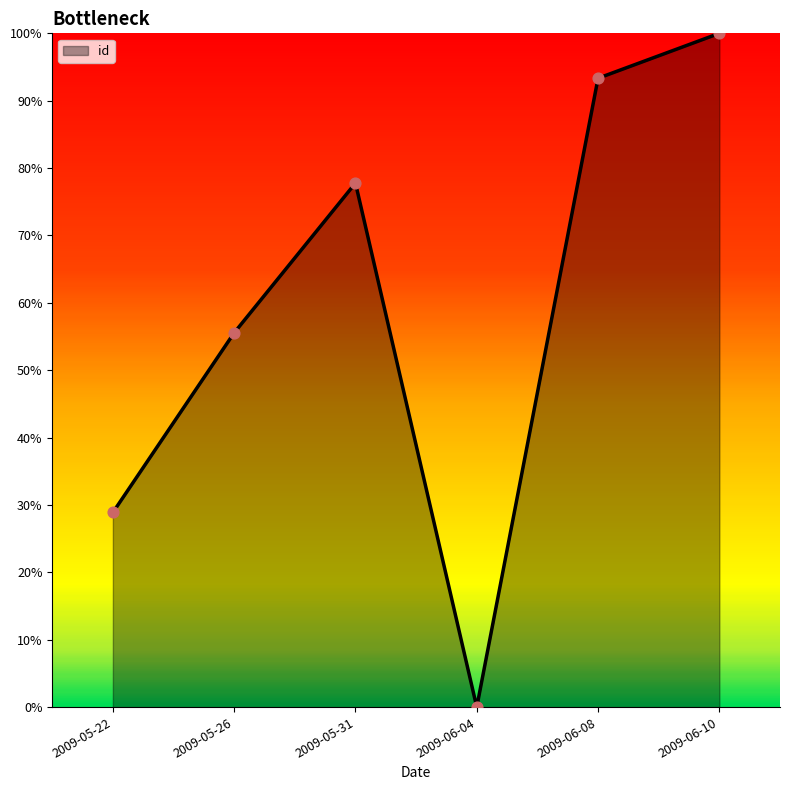

Which has a higher value, 2009-06-08 or 2009-06-04?

2009-06-08